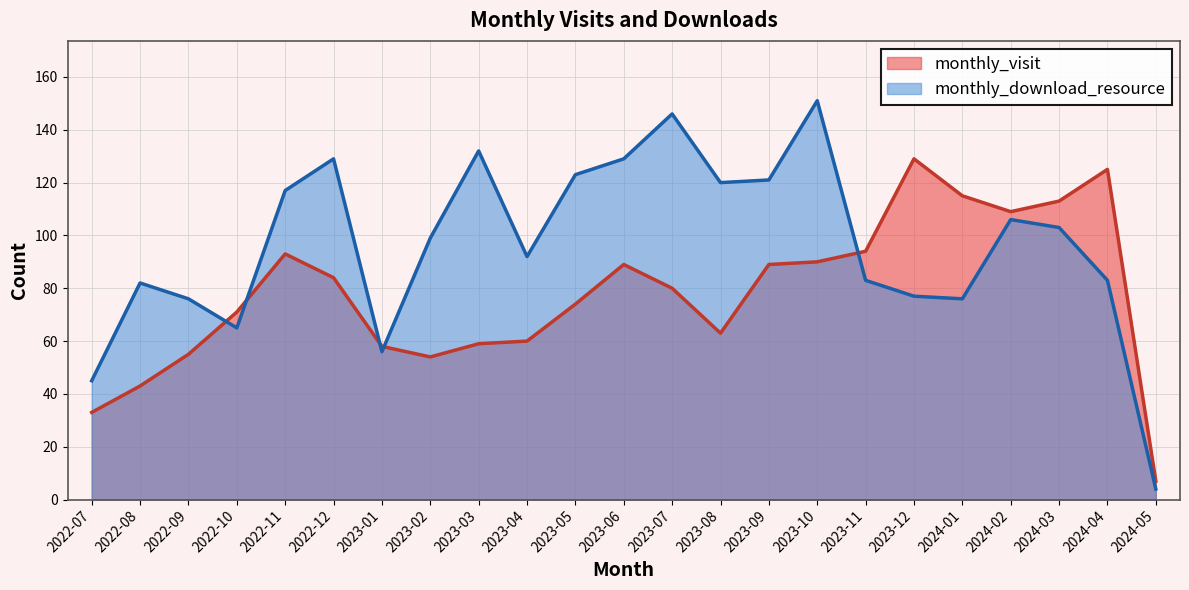

What is the approximate value of monthly_visit at 2024-02, to the nearest 10?

110